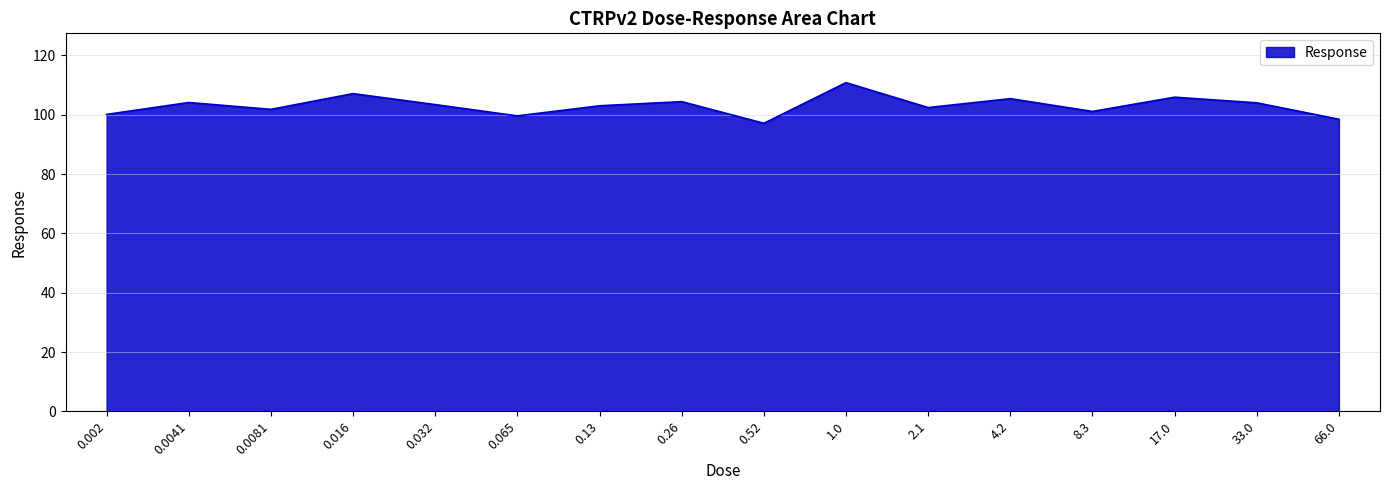

What is the difference between the values at 0.032 and 33.0?

0.6